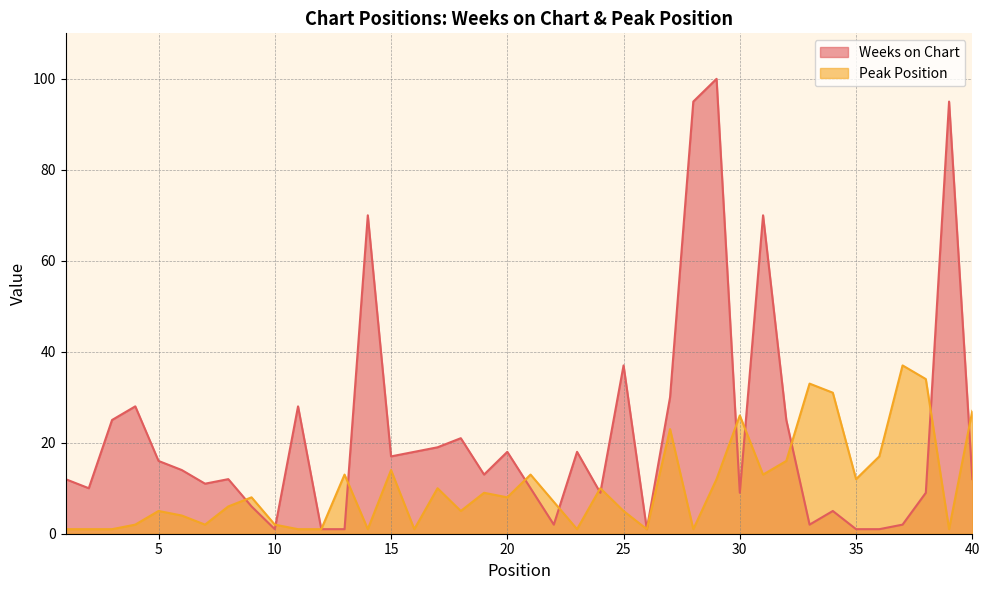

What is the minimum value shown in the chart?

1